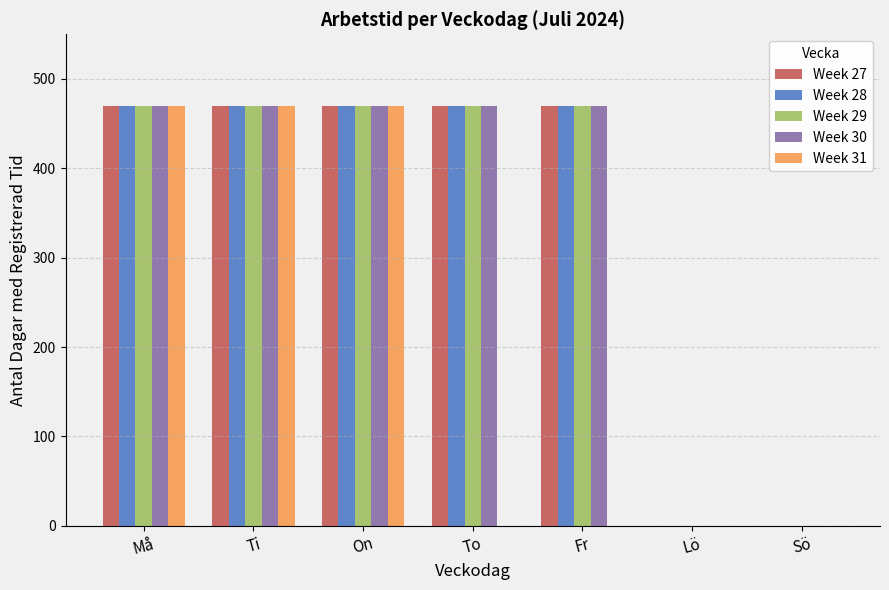

What is the sum of all Week 28 values?

2350